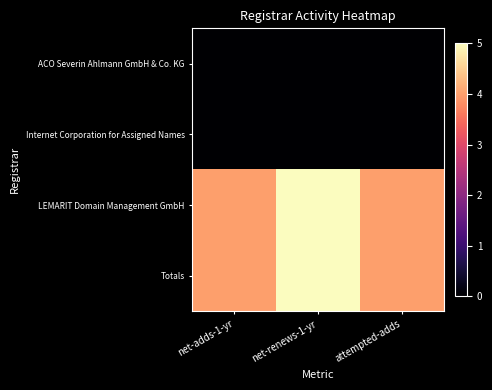

What is the total value across all series at net-adds-1-yr?

8